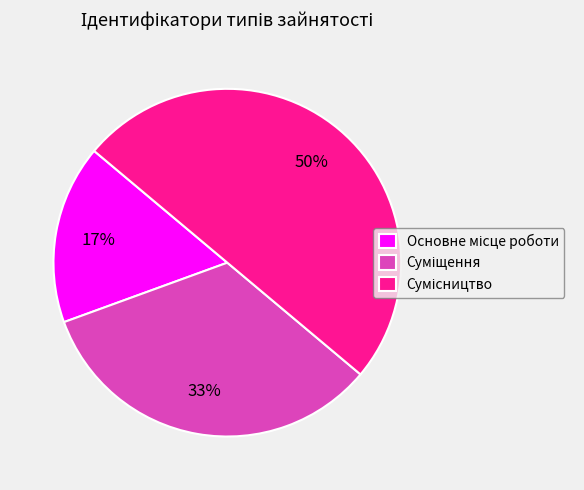

To the nearest percent, what is the difference between the largest and smallest slice percentages?

33%